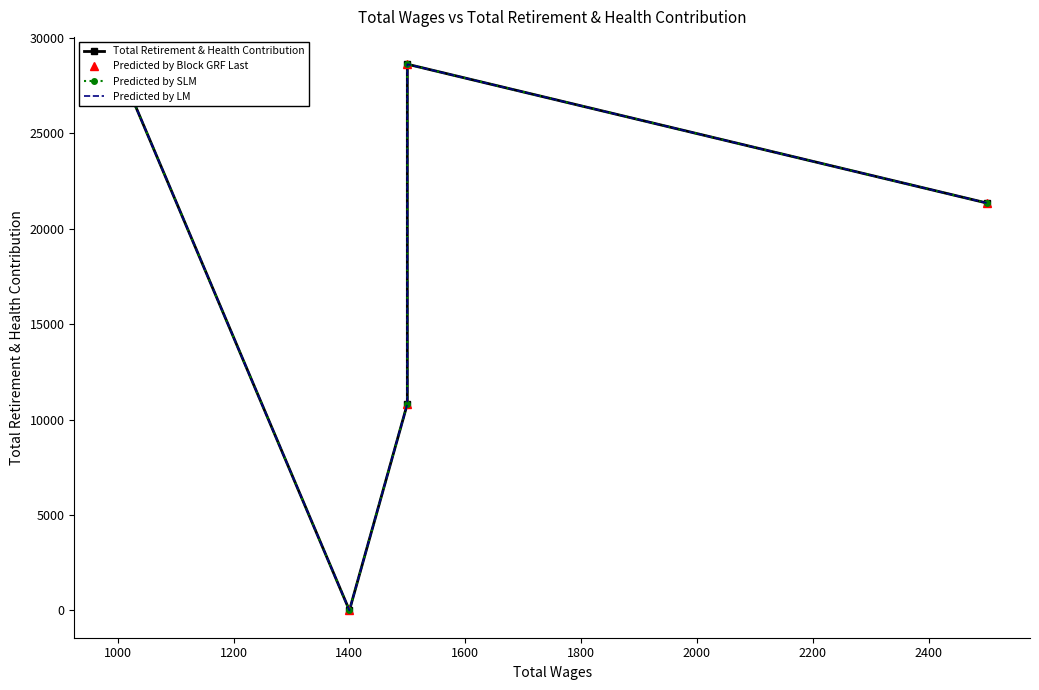

Which label corresponds to the smallest value in the chart?

1400